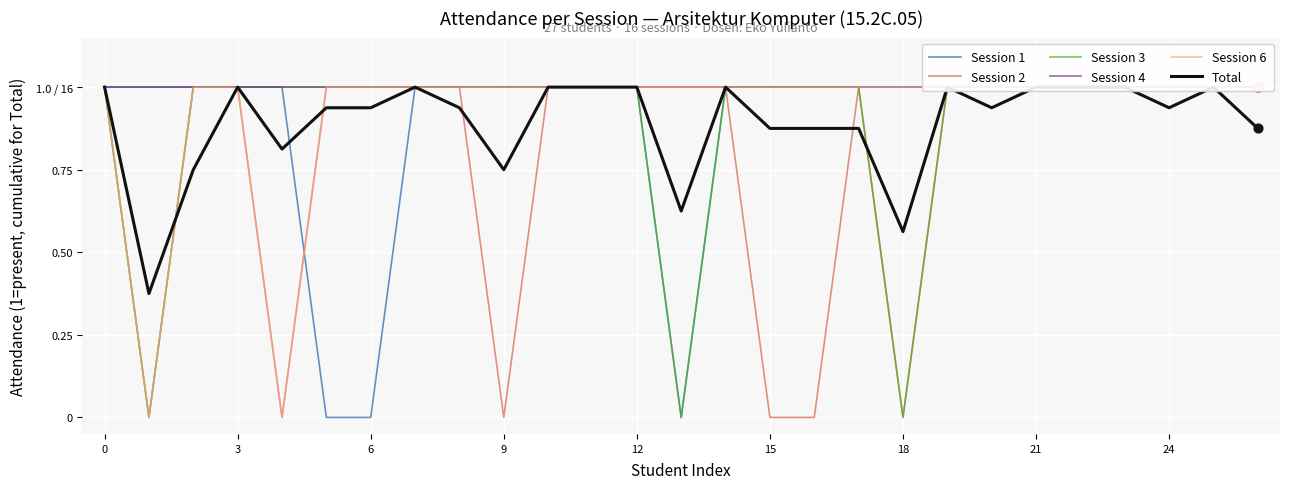

What is the total value across all series at 23?

6.0